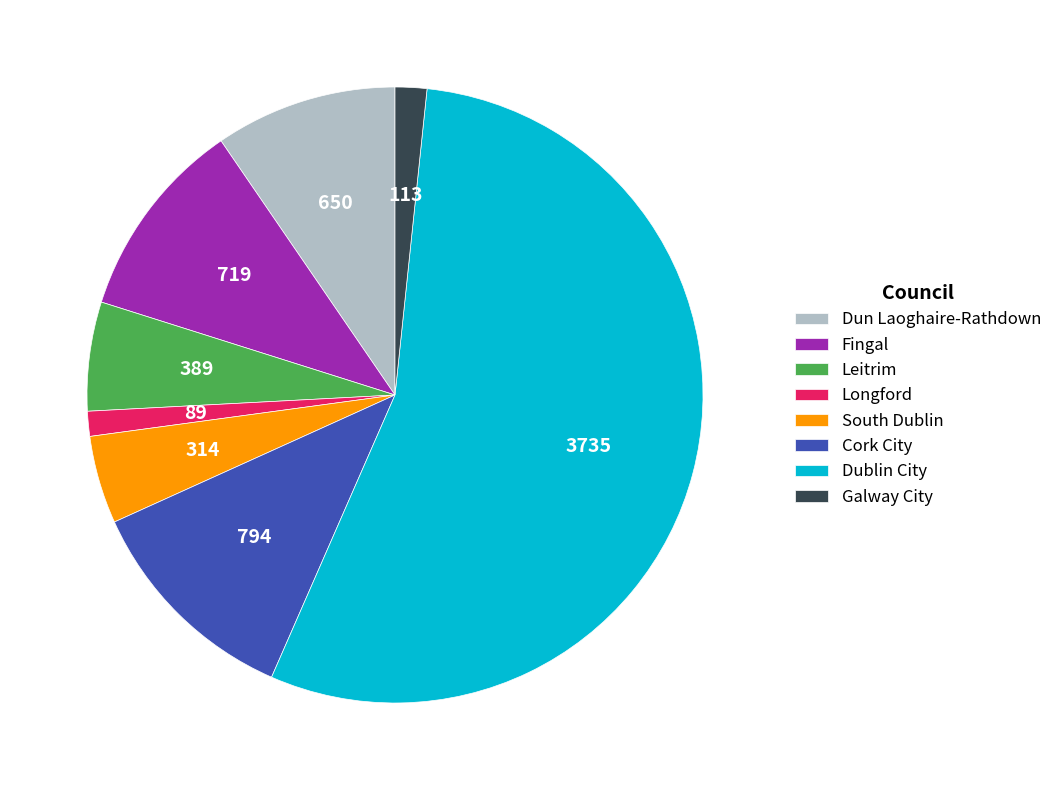

Which slice is the largest?

Dublin City